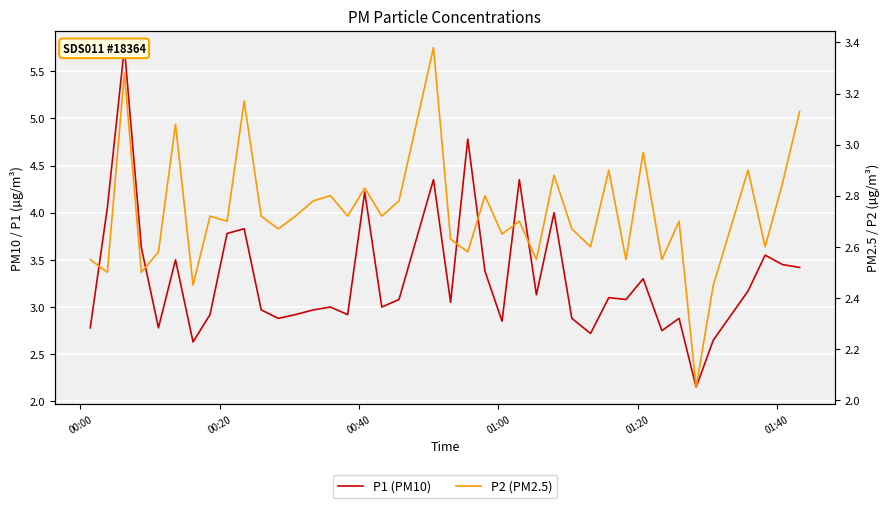

What is the value of the P2 (PM2.5) point at the 14th from the left?

2.8